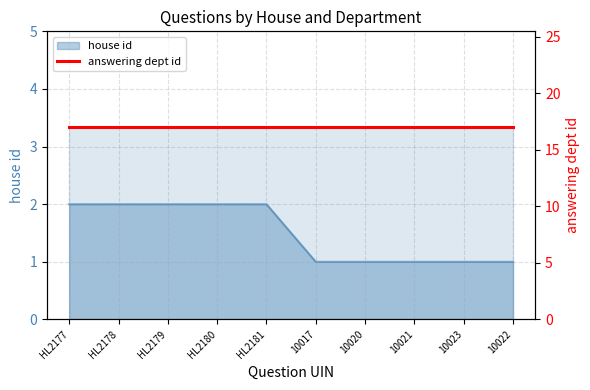

How many values are below 2?

5